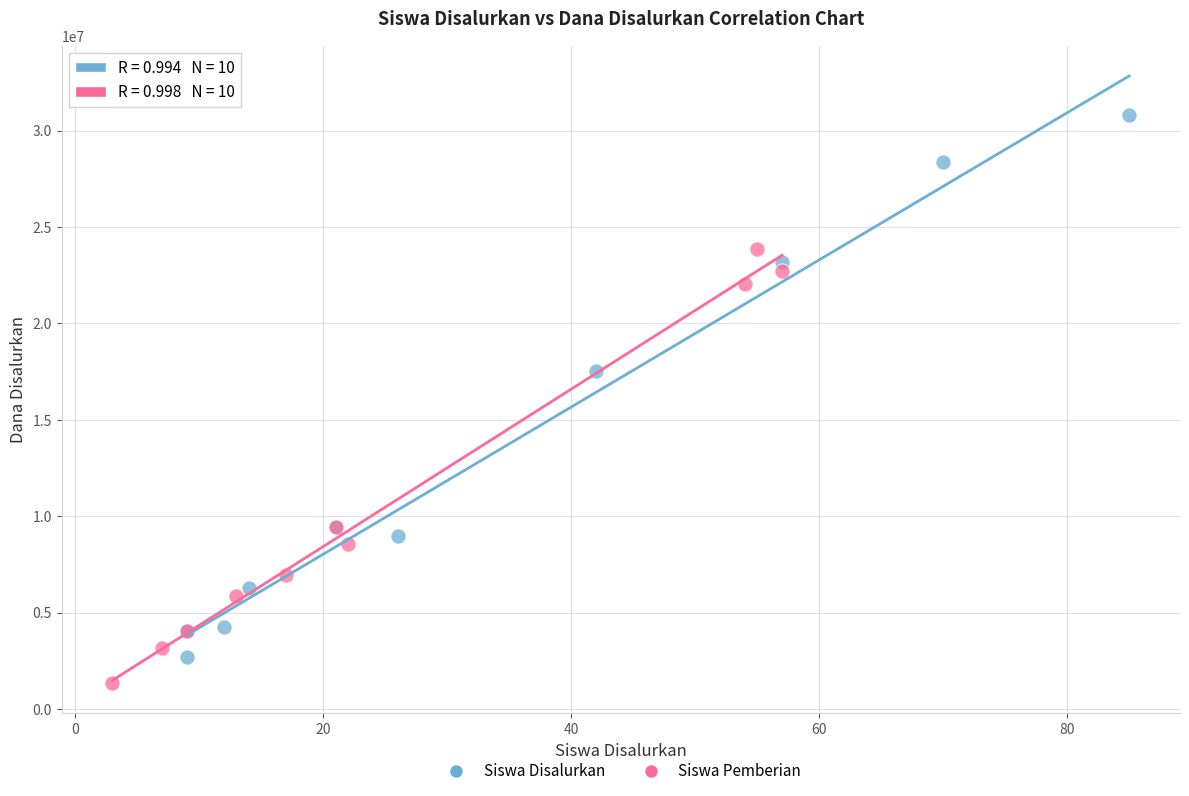

Which series reaches the minimum Y coordinate?

Siswa Pemberian